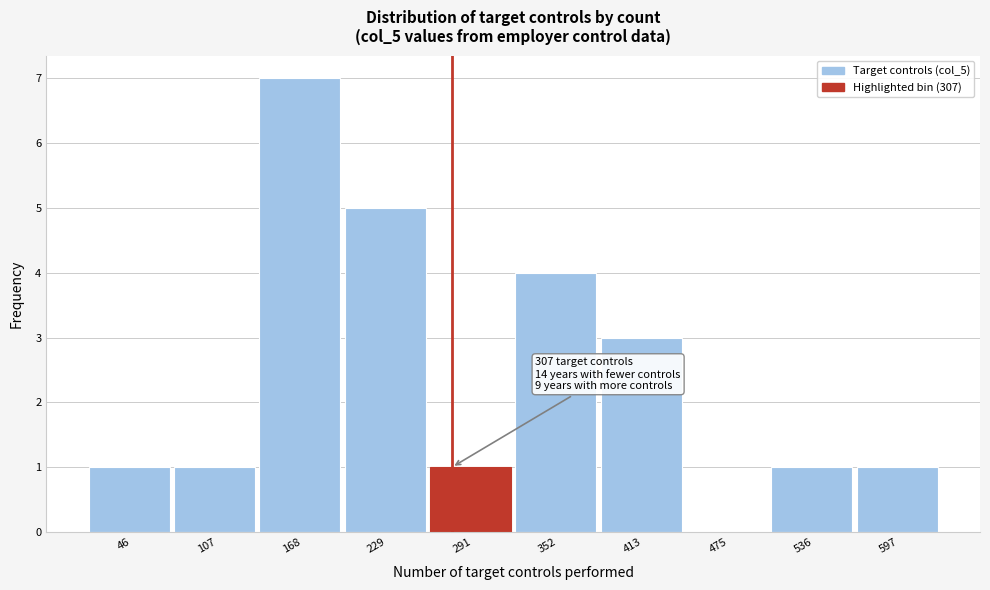

Reading left to right, extract all data points from this chart.

46=1	107=1	168=7	229=5	291=1	352=4	413=3	475=0	536=1	597=1